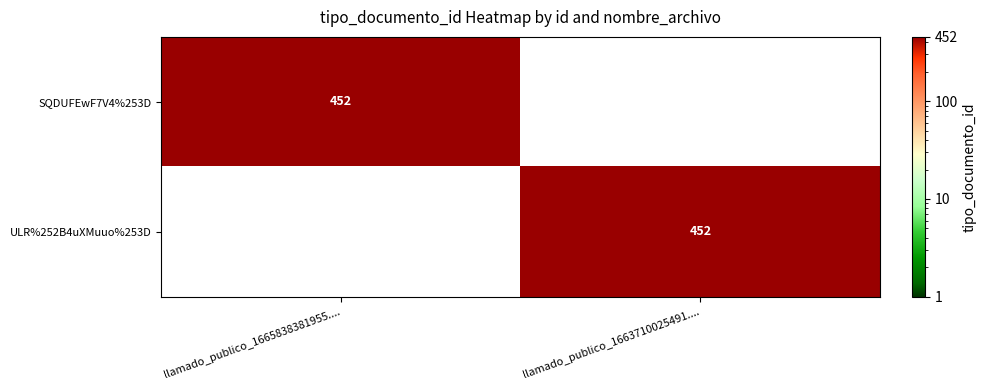

The value of ULR%252B4uXMuuo%253D at llamado_publico_1663710025491.... is 452. True or false?

True